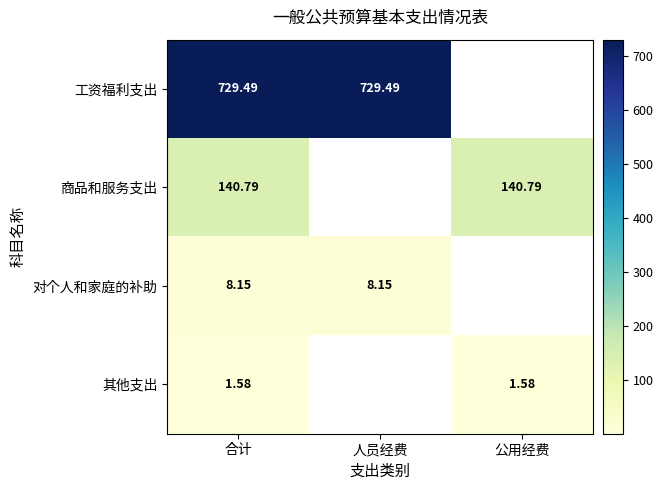

Count the number of data series in this chart.

4